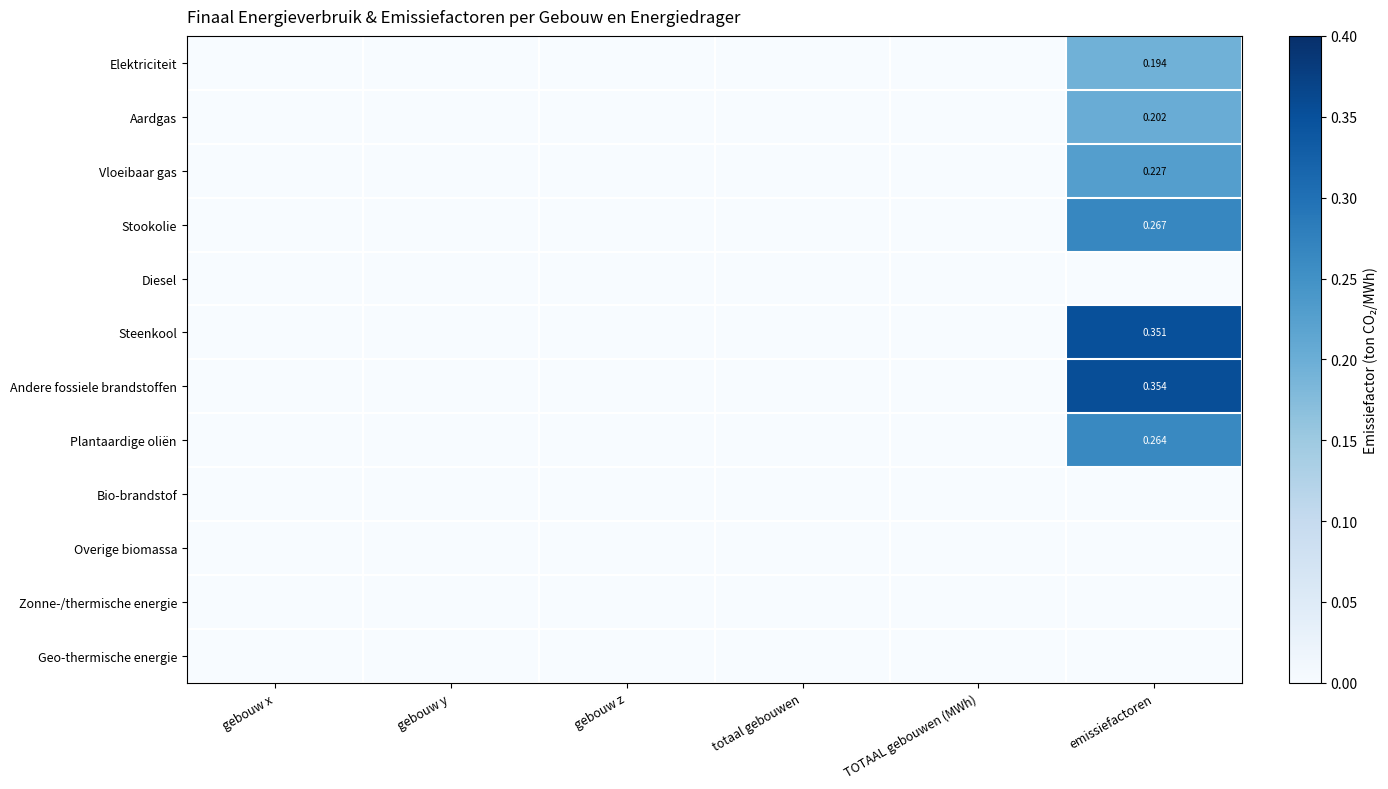

How many categories are shown in the chart?

6